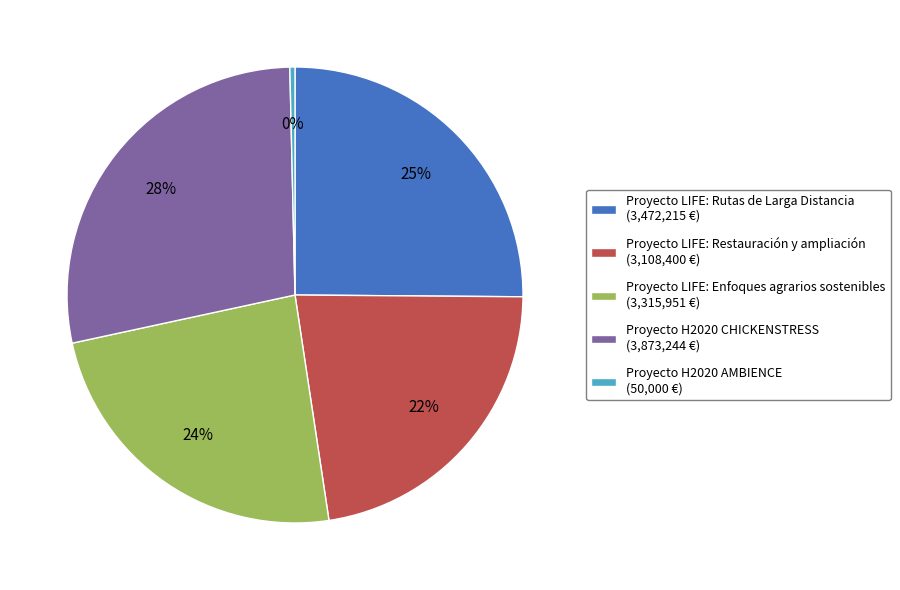

Between Proyecto H2020 CHICKENSTRESS (3,873,244 €) and Proyecto LIFE: Enfoques agrarios sostenibles (3,315,951 €), which is larger?

Proyecto H2020 CHICKENSTRESS (3,873,244 €)